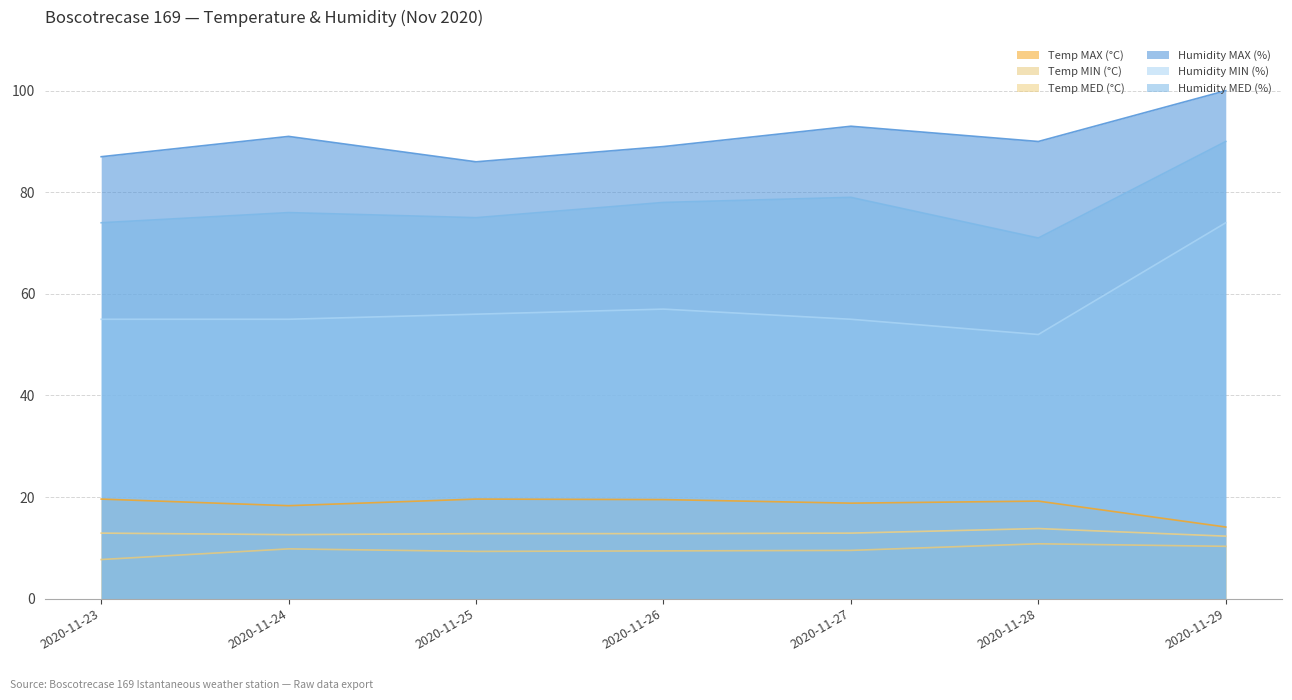

Reading left to right, extract all data points from this chart.

Temp MAX (°C): 2020-11-23=19.6	2020-11-24=18.3	2020-11-25=19.6	2020-11-26=19.5	2020-11-27=18.8	2020-11-28=19.2	2020-11-29=14.1
Temp MIN (°C): 2020-11-23=7.7	2020-11-24=9.8	2020-11-25=9.3	2020-11-26=9.4	2020-11-27=9.5	2020-11-28=10.8	2020-11-29=10.3
Temp MED (°C): 2020-11-23=12.9	2020-11-24=12.6	2020-11-25=12.8	2020-11-26=12.8	2020-11-27=12.9	2020-11-28=13.8	2020-11-29=12.3
Humidity MAX (%): 2020-11-23=87.0	2020-11-24=91.0	2020-11-25=86.0	2020-11-26=89.0	2020-11-27=93.0	2020-11-28=90.0	2020-11-29=100.0
Humidity MIN (%): 2020-11-23=55.0	2020-11-24=55.0	2020-11-25=56.0	2020-11-26=57.0	2020-11-27=55.0	2020-11-28=52.0	2020-11-29=74.0
Humidity MED (%): 2020-11-23=74.0	2020-11-24=76.0	2020-11-25=75.0	2020-11-26=78.0	2020-11-27=79.0	2020-11-28=71.0	2020-11-29=90.0